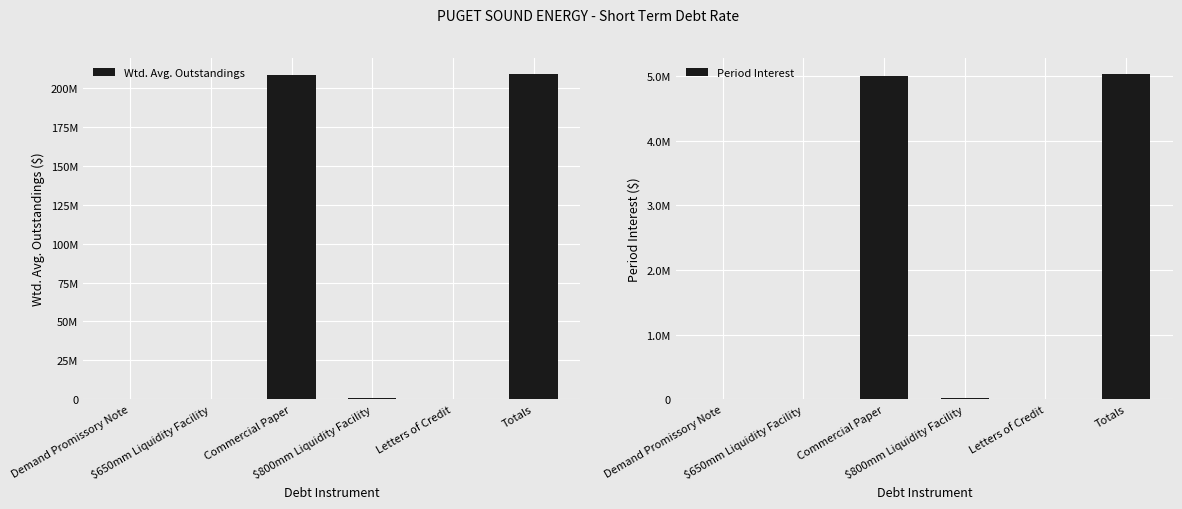

True or false: Period Interest has a value of -3472157.7 at Demand Promissory Note.

False